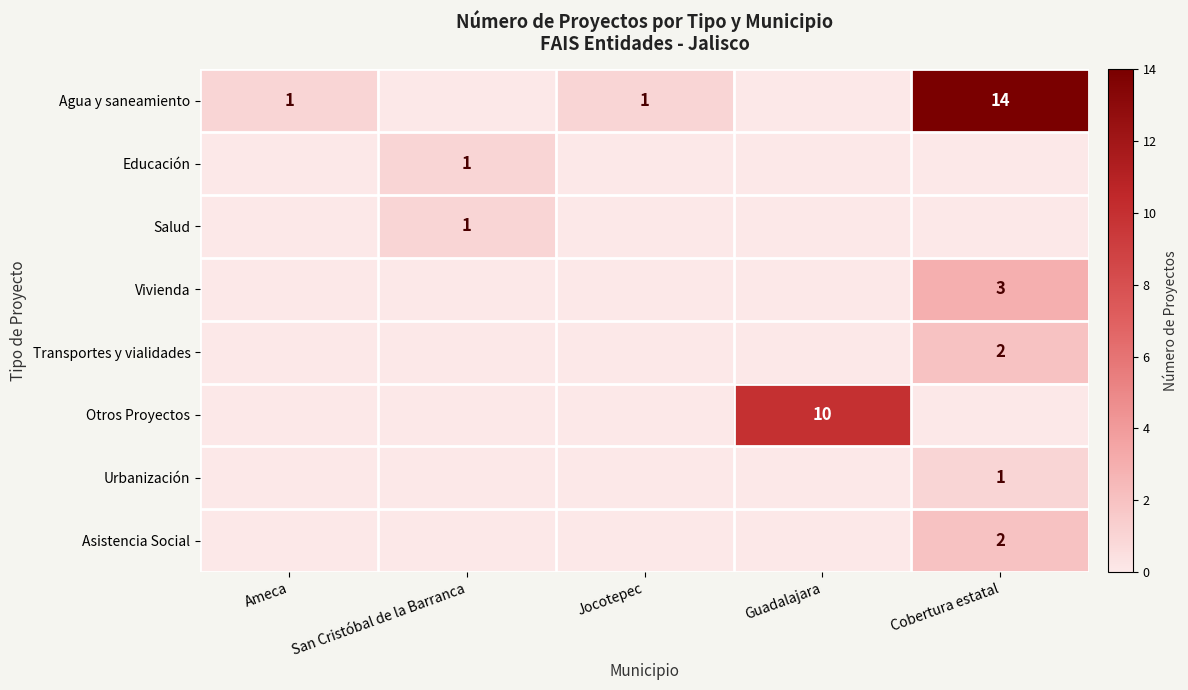

At Guadalajara, list the series in order from largest to smallest.

Otros Proyectos, Agua y saneamiento, Educación, Salud, Vivienda, Transportes y vialidades, Urbanización, Asistencia Social